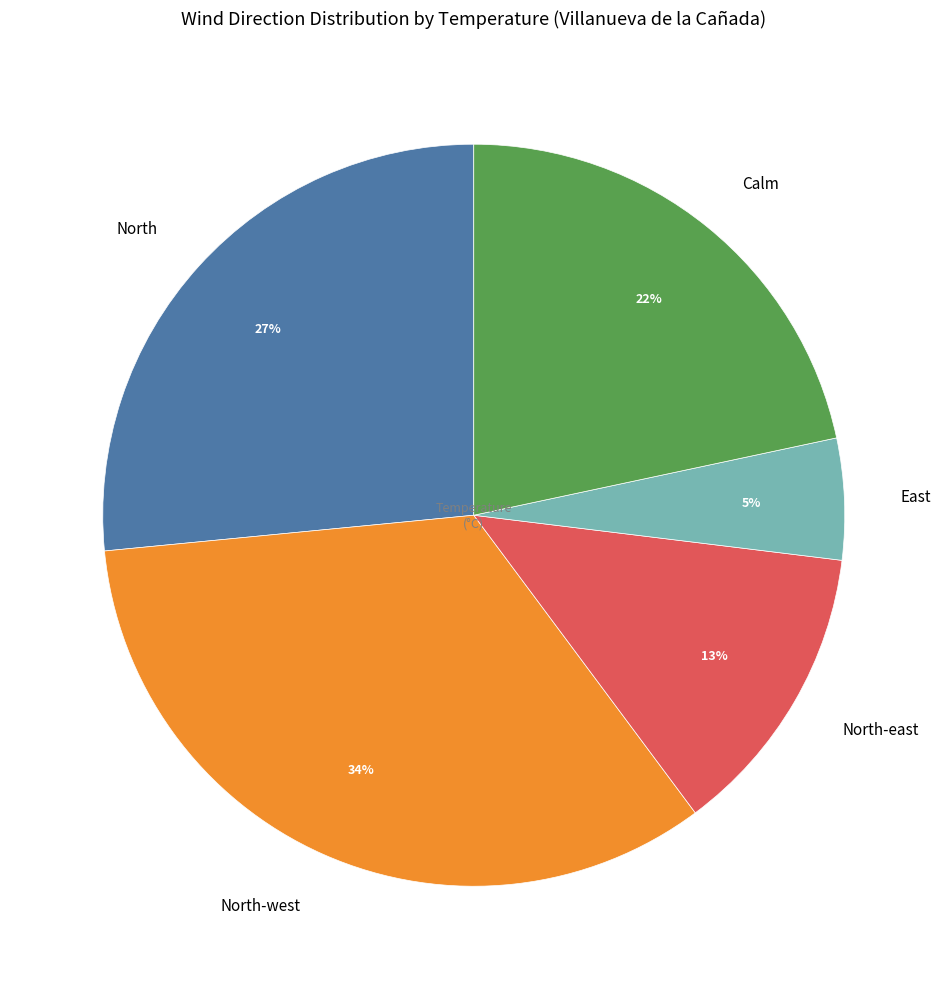

Which slice is the smallest?

East